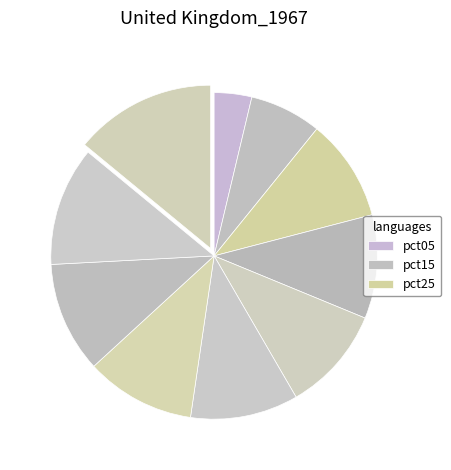

How many segments does this pie chart have?

10